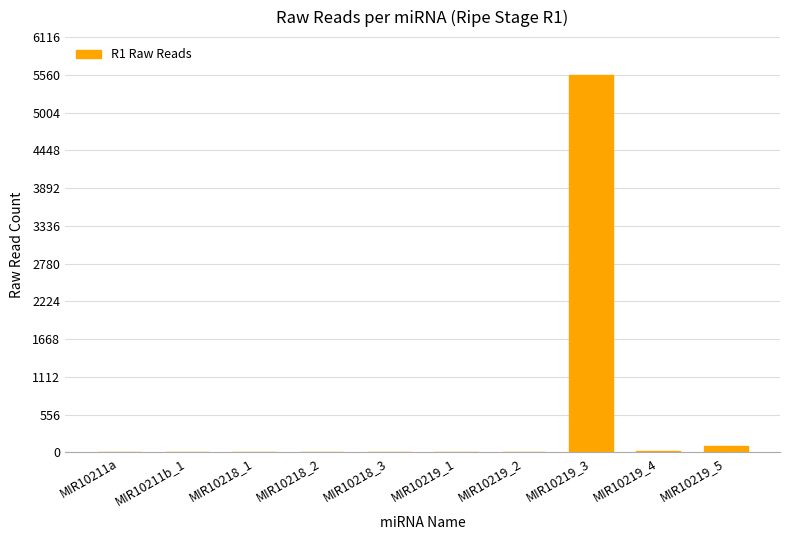

Count the number of categories in the chart.

10